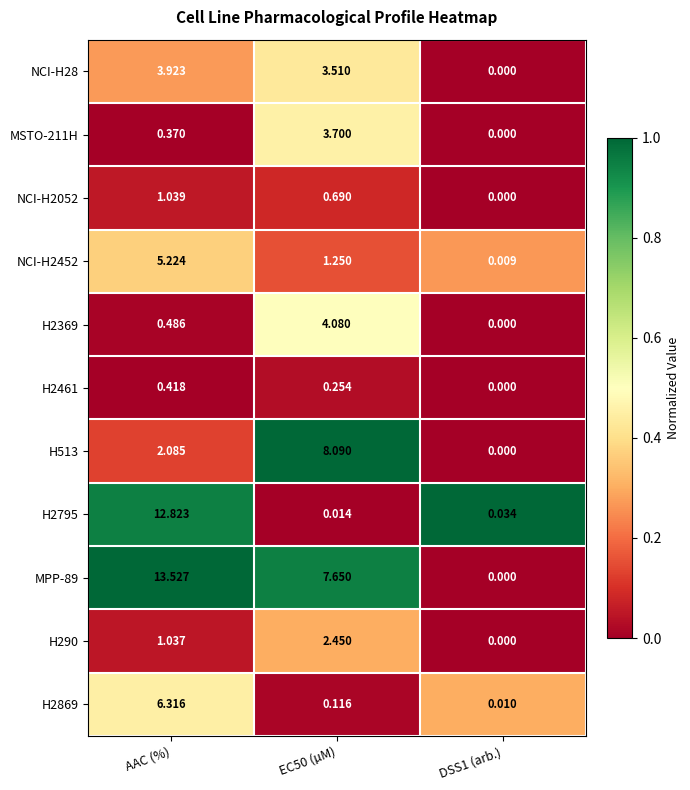

Is the value of H2369 at DSS1 (arb.) greater than the value of H513 at EC50 (µM)?

No